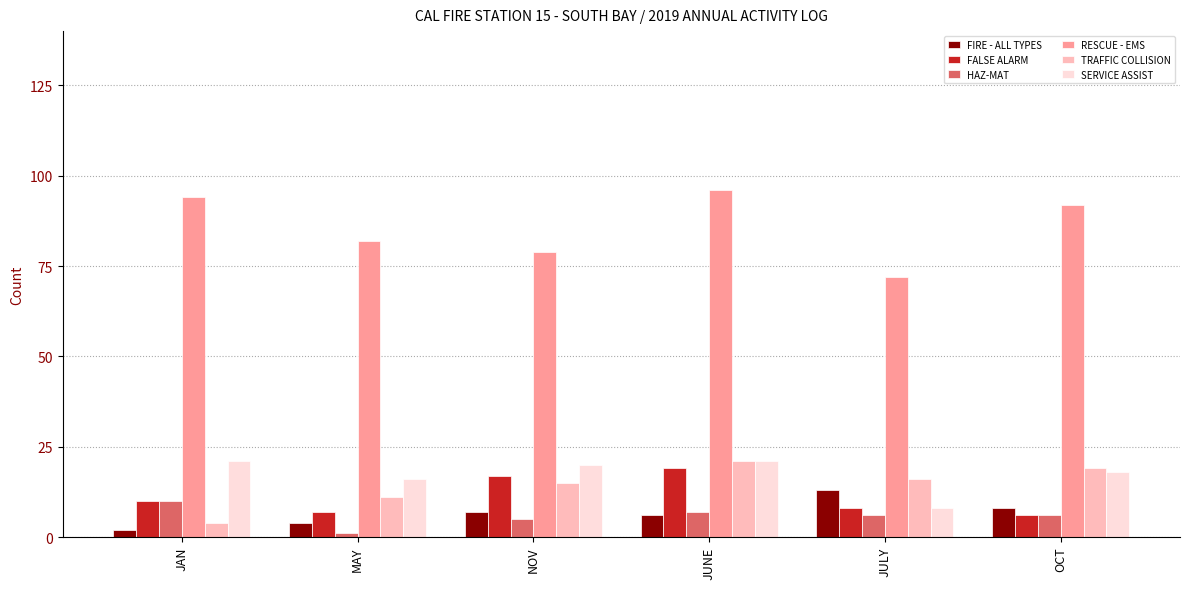

What is the difference between the maximum and minimum values in the FIRE - ALL TYPES series?

11